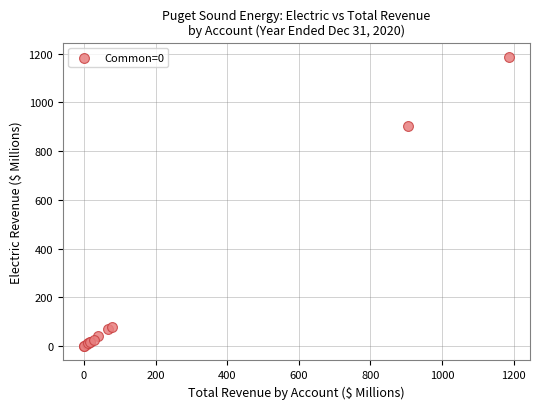

What Y value in the scatter plot is closest to 593?

904.6